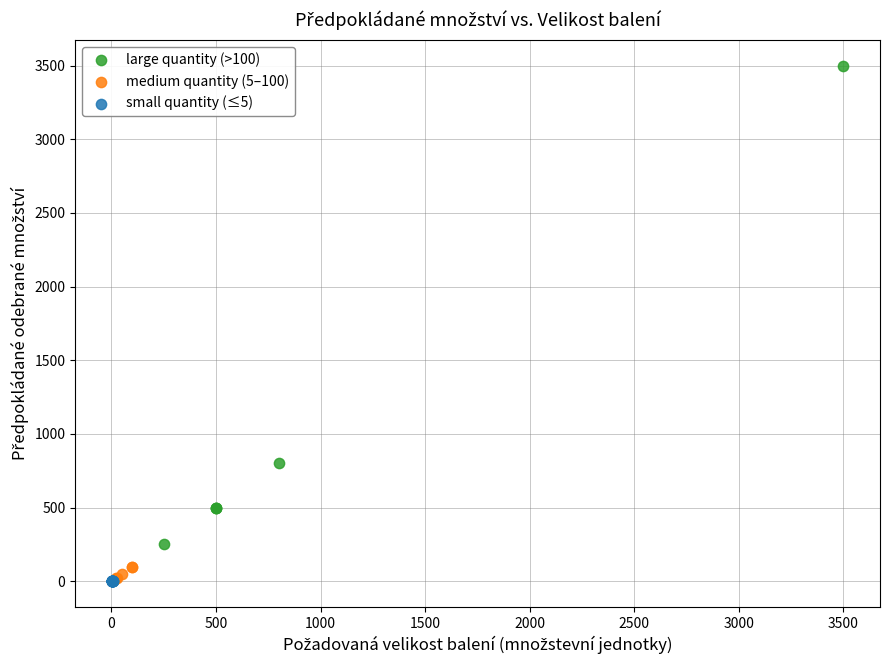

Which series contains the highest Y value?

large quantity (>100)